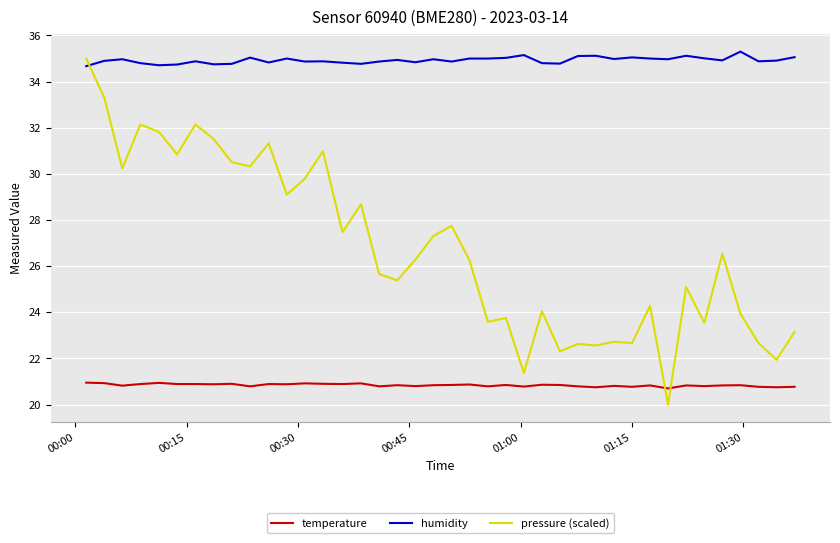

How many intersections are there between temperature and pressure (scaled)?

2